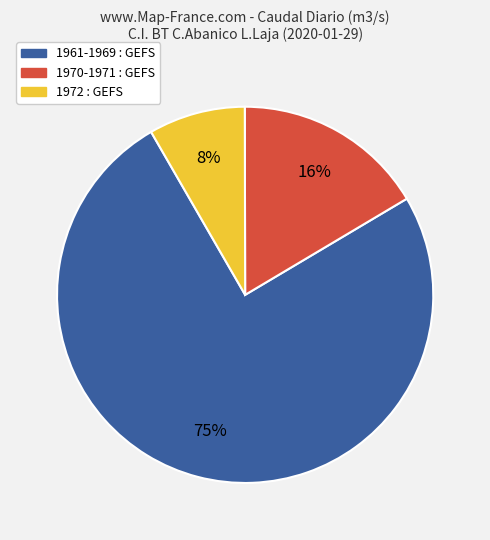

Is there any slice that represents more than half of the pie?

Yes